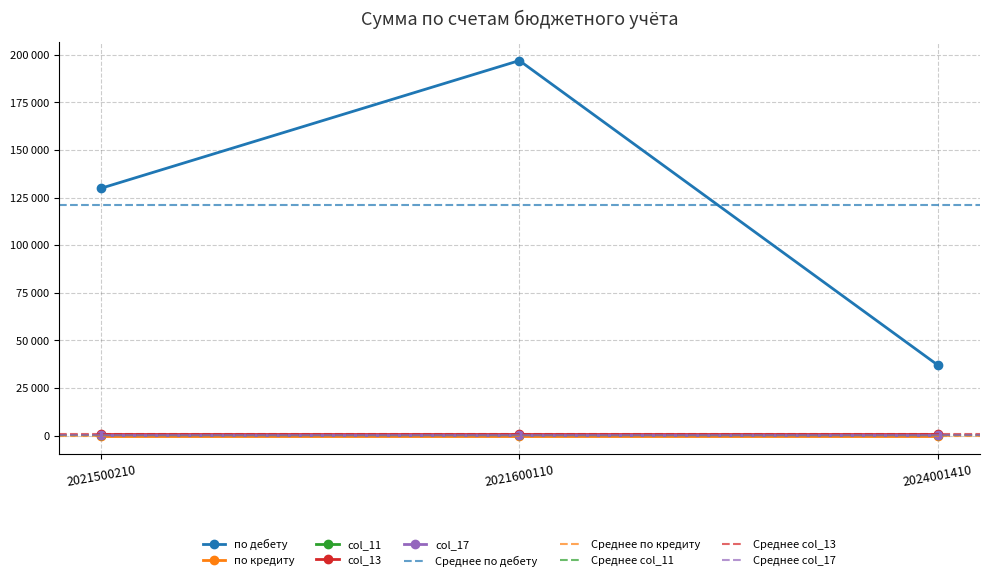

True or false: col_11 has a value of 150 at 2021600110.

True